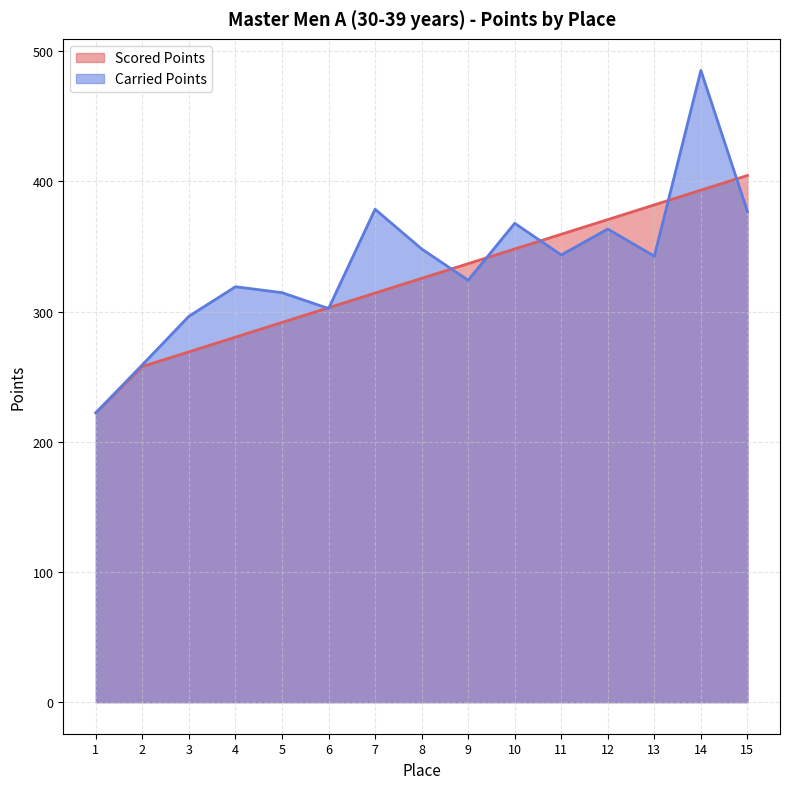

Between 3 and 4, which series saw the biggest shift?

Carried Points